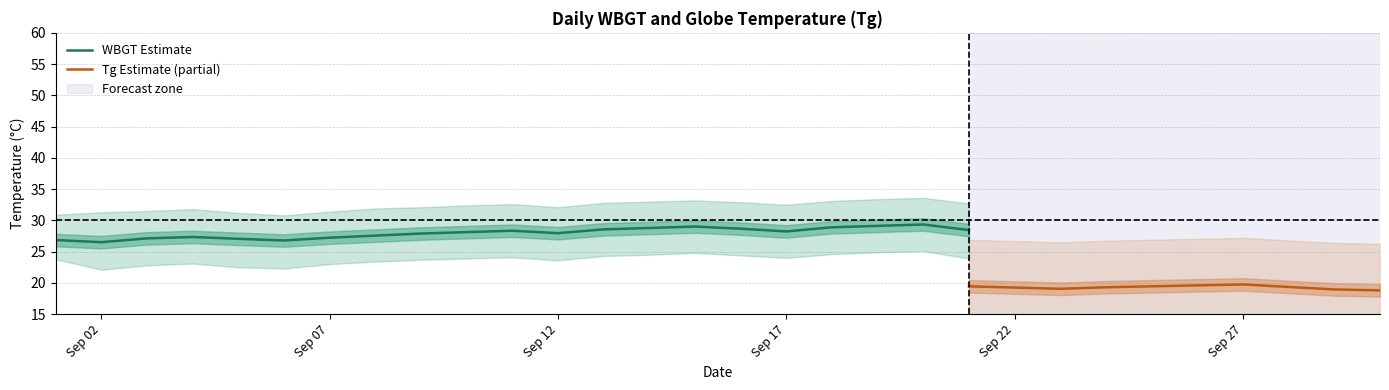

Count the number of categories in the chart.

30